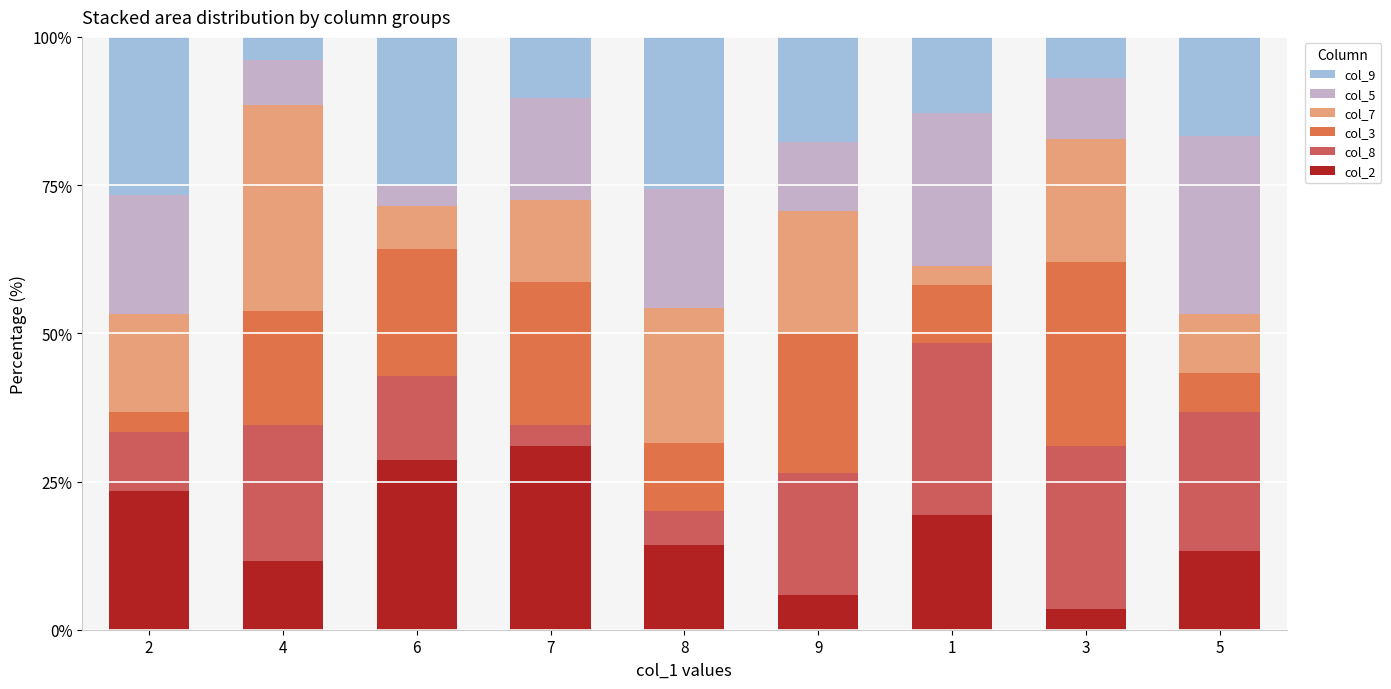

How many bars are there in total?

9